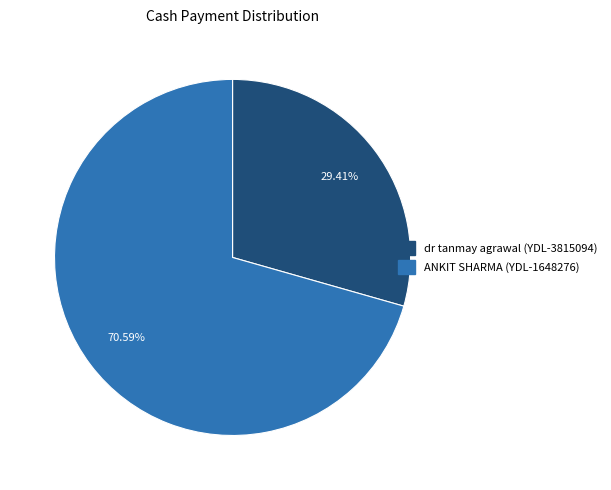

To the nearest percent, what is the difference between the largest and smallest slice percentages?

41%